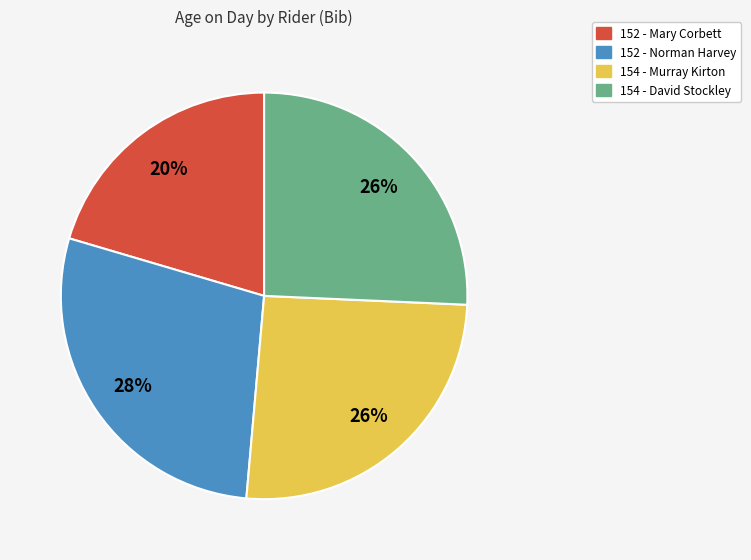

To the nearest percent, what is the average slice percentage?

25%